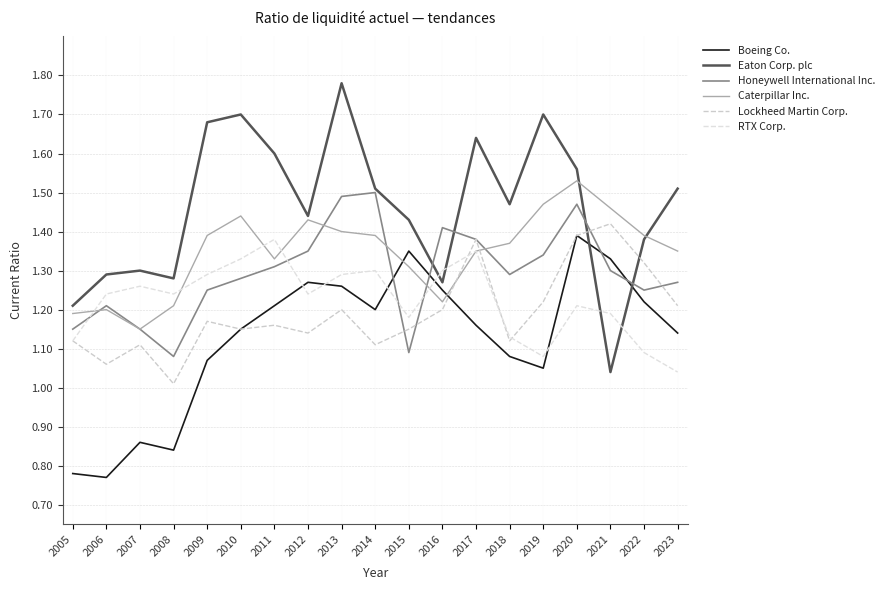

What is the spread (max minus min) of values at 2021?

0.4